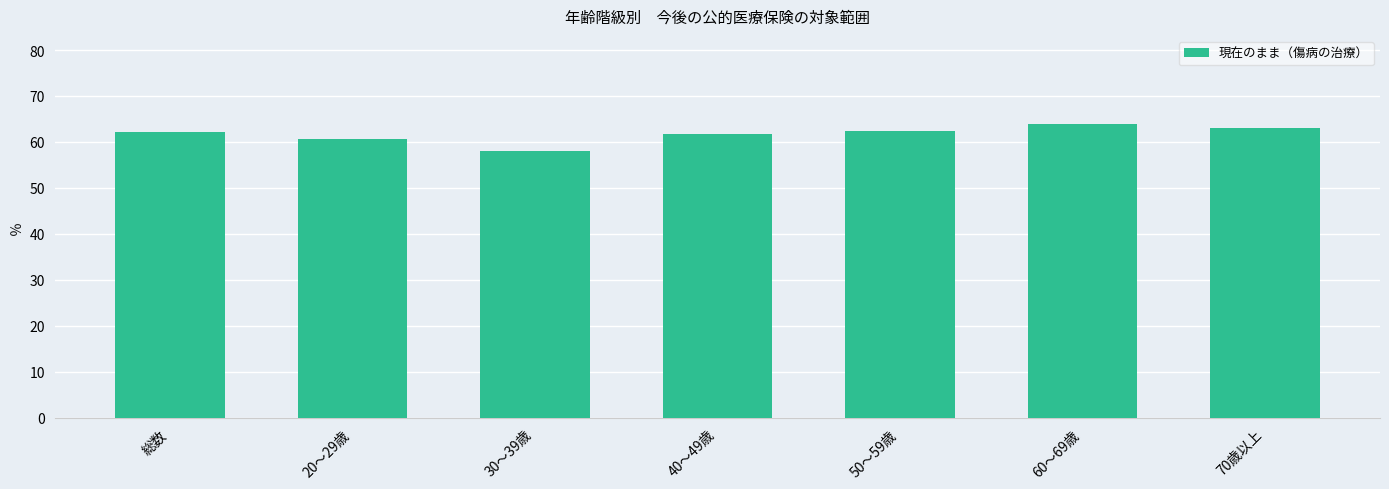

What is the minimum value shown in the chart?

58.0